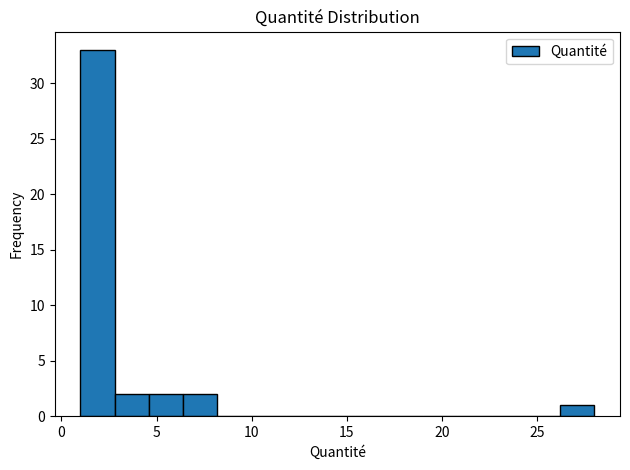

Around what value on the x-axis is the tallest bar? Give the approximate position of its centre, as read against the axis.

2.0